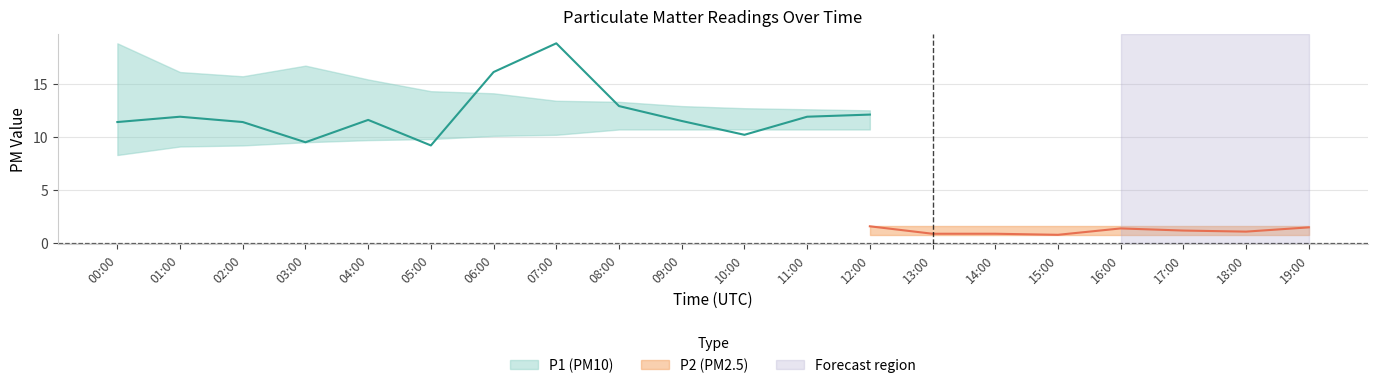

How many categories are shown in the chart?

20